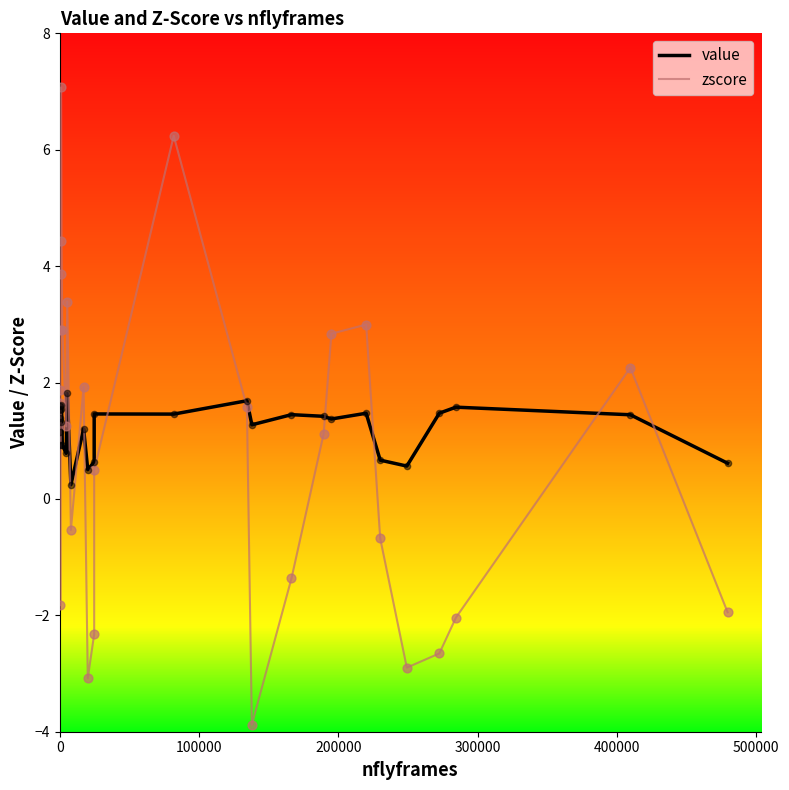

Which series reaches the maximum Y coordinate?

zscore